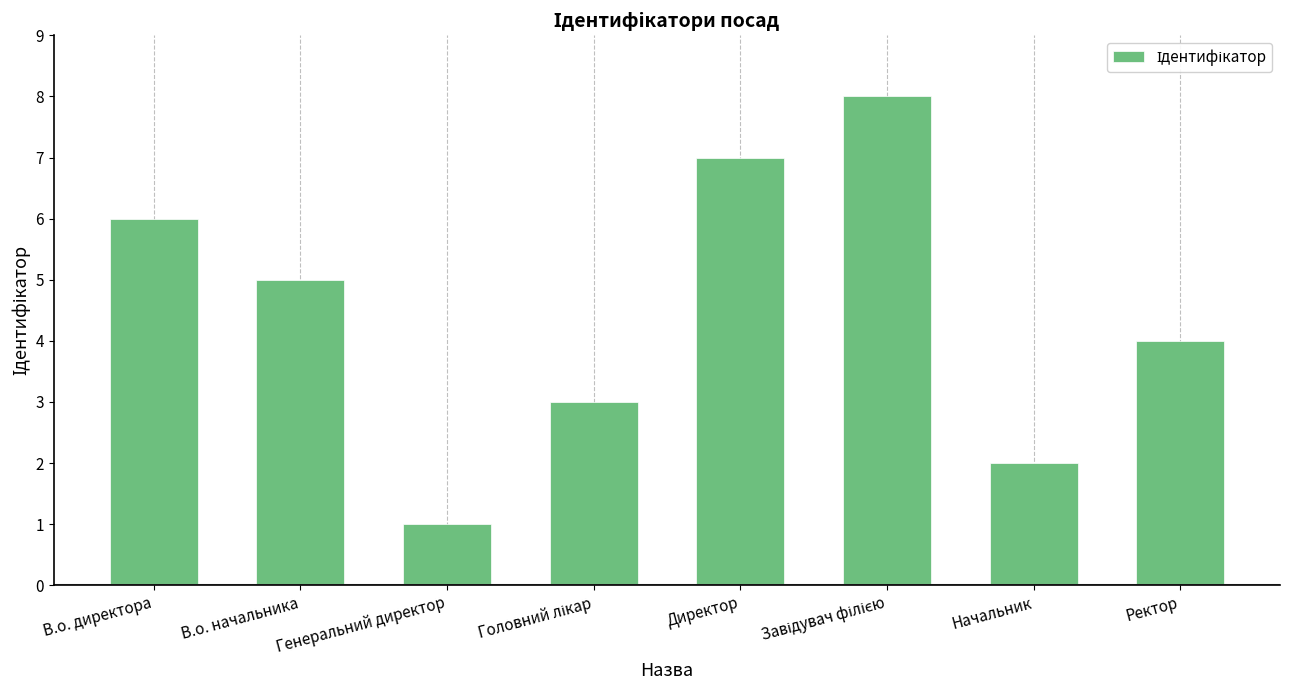

What is the greatest value displayed?

8